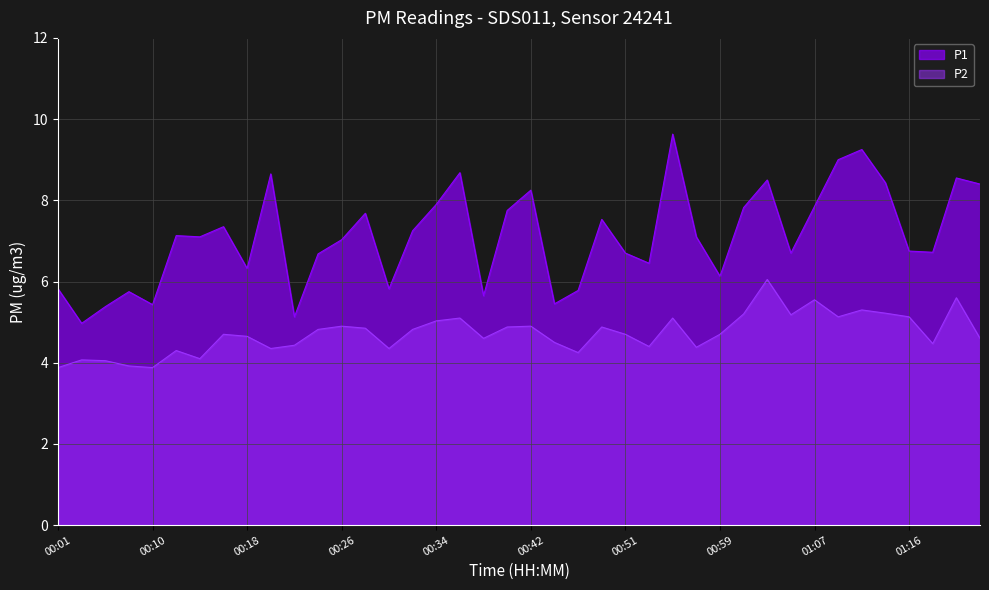

Which series has the largest total across all categories?

P1